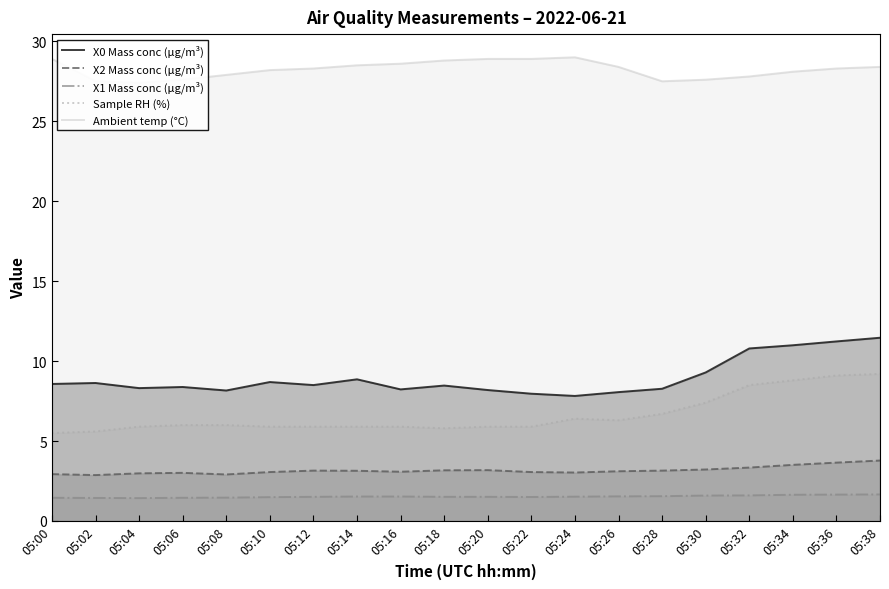

In X1 Mass conc (μg/m³), how many points are lower than both neighbors (excluding endpoints)?

2